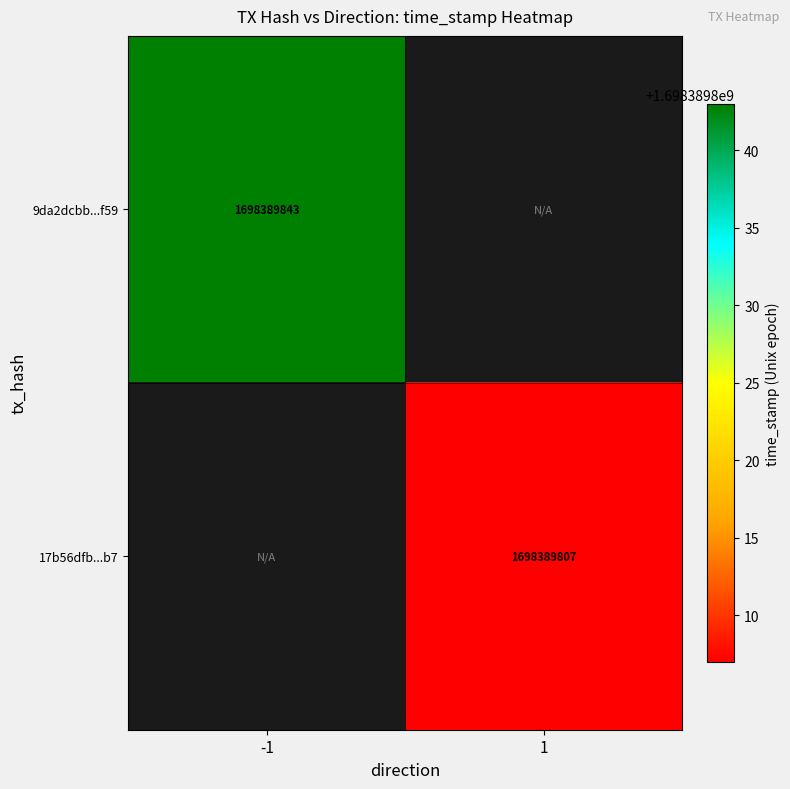

What is the total value across all series at 1?

1698389807